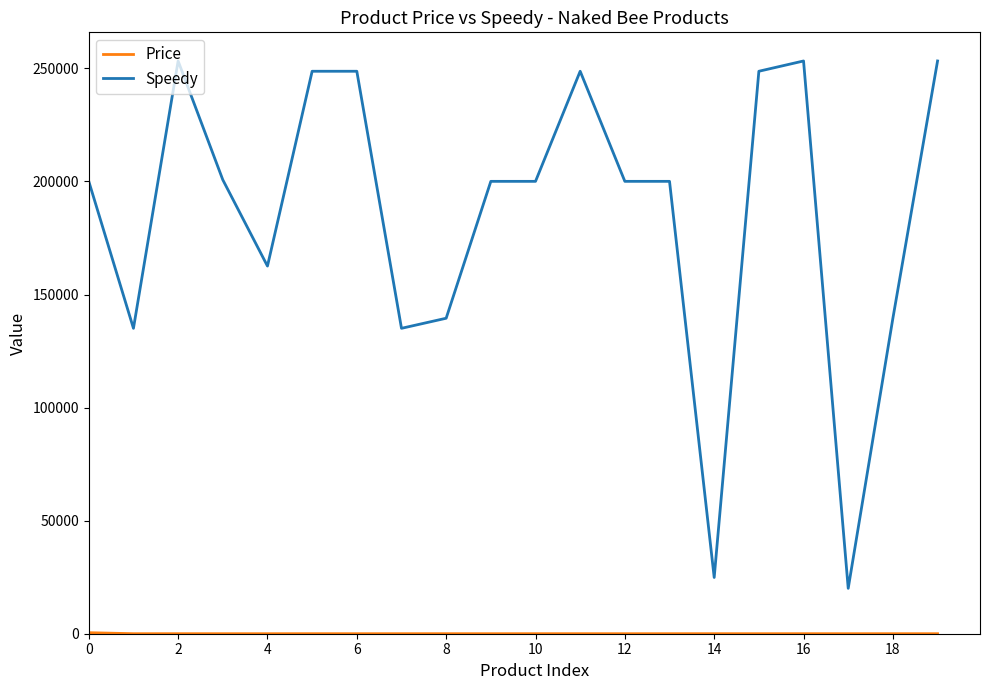

Which series has the widest spread of values?

Speedy